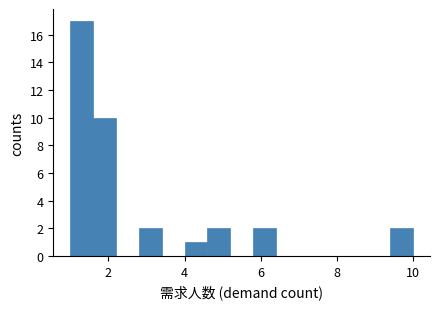

Around what value on the x-axis is the tallest bar? Give the approximate position of its centre, as read against the axis.

1.4